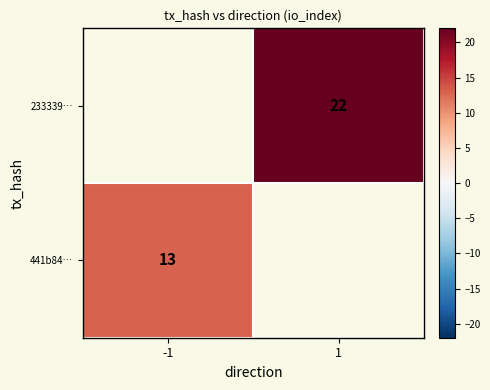

True or false: 233339… has a value of 34 at 1.

False